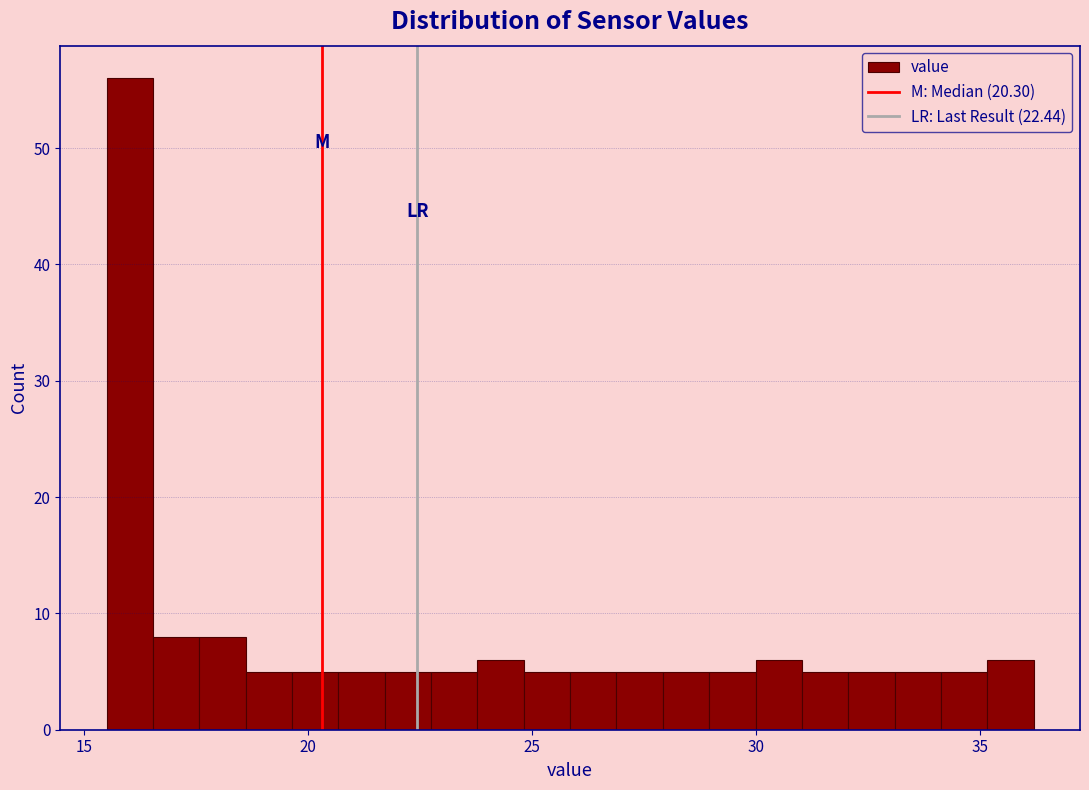

Around what value on the x-axis is the tallest bar? Give the approximate position of its centre, as read against the axis.

16.0